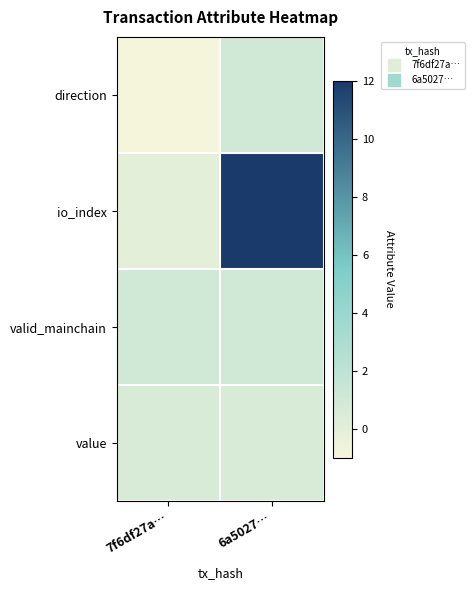

Which series has the widest spread of values?

io_index